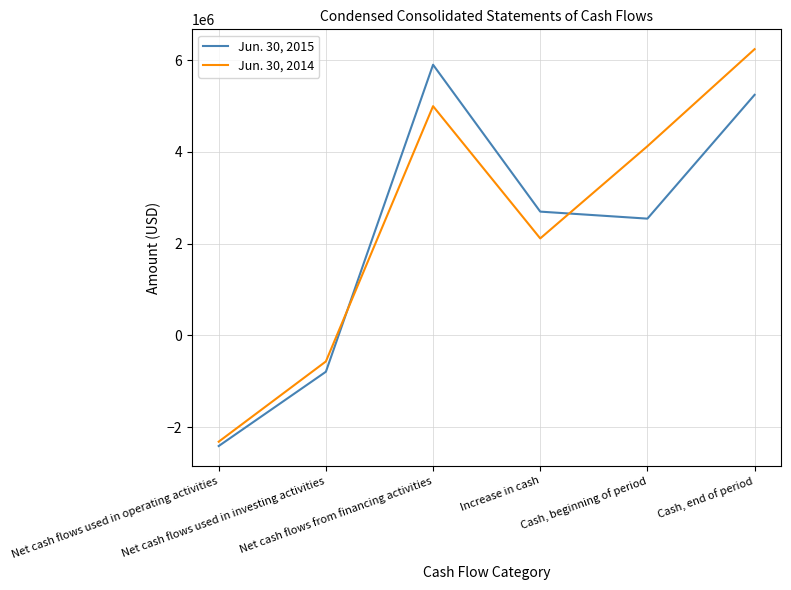

At which label does Jun. 30, 2015 first exceed 2699241?

Net cash flows from financing activities